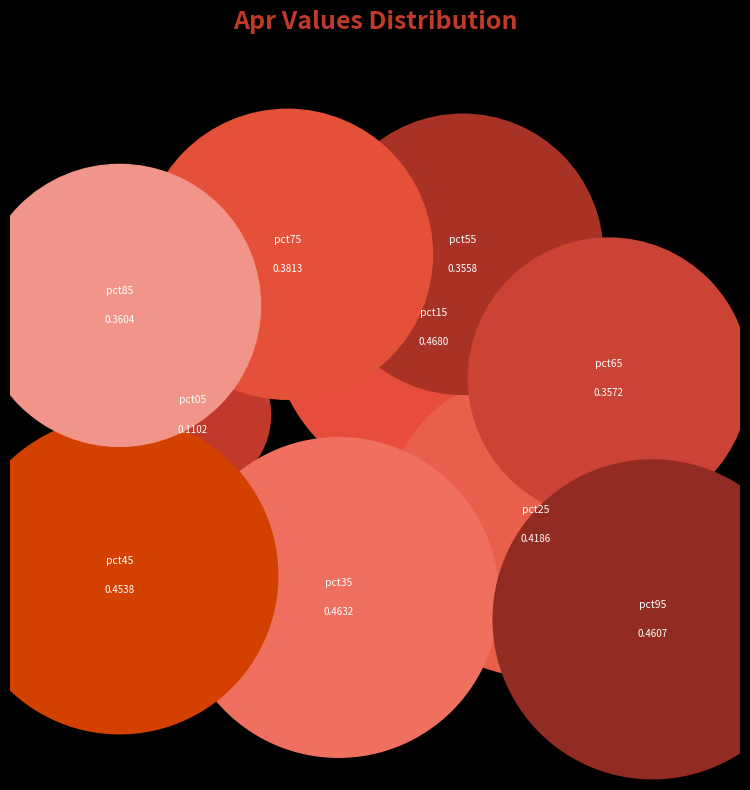

To the nearest percent, what portion does pct95 represent?

12%